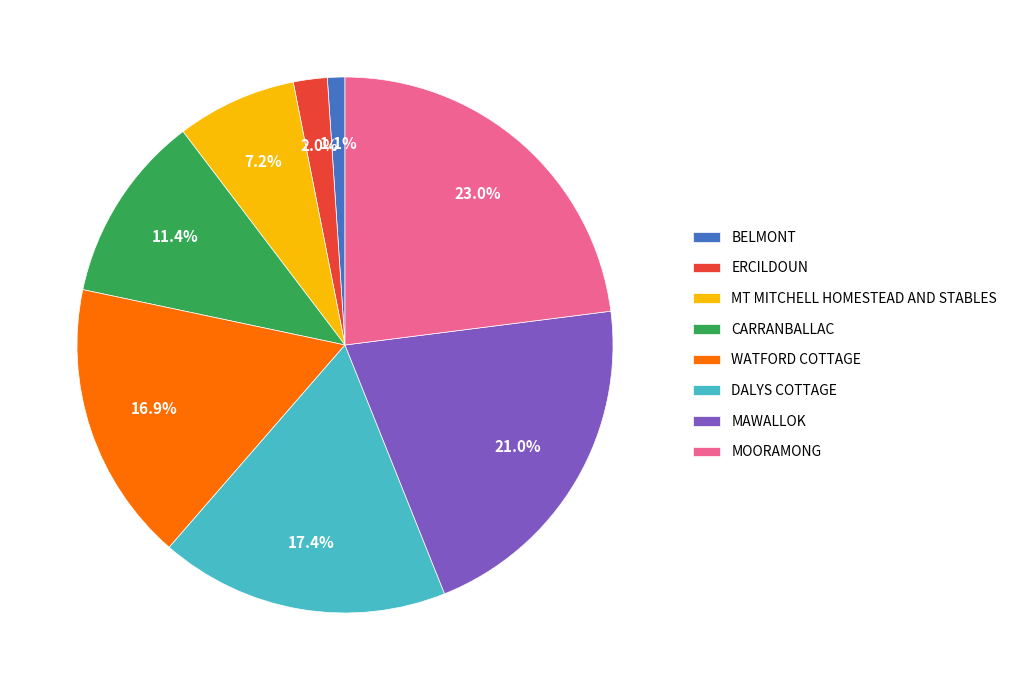

Which slice is the largest?

MOORAMONG